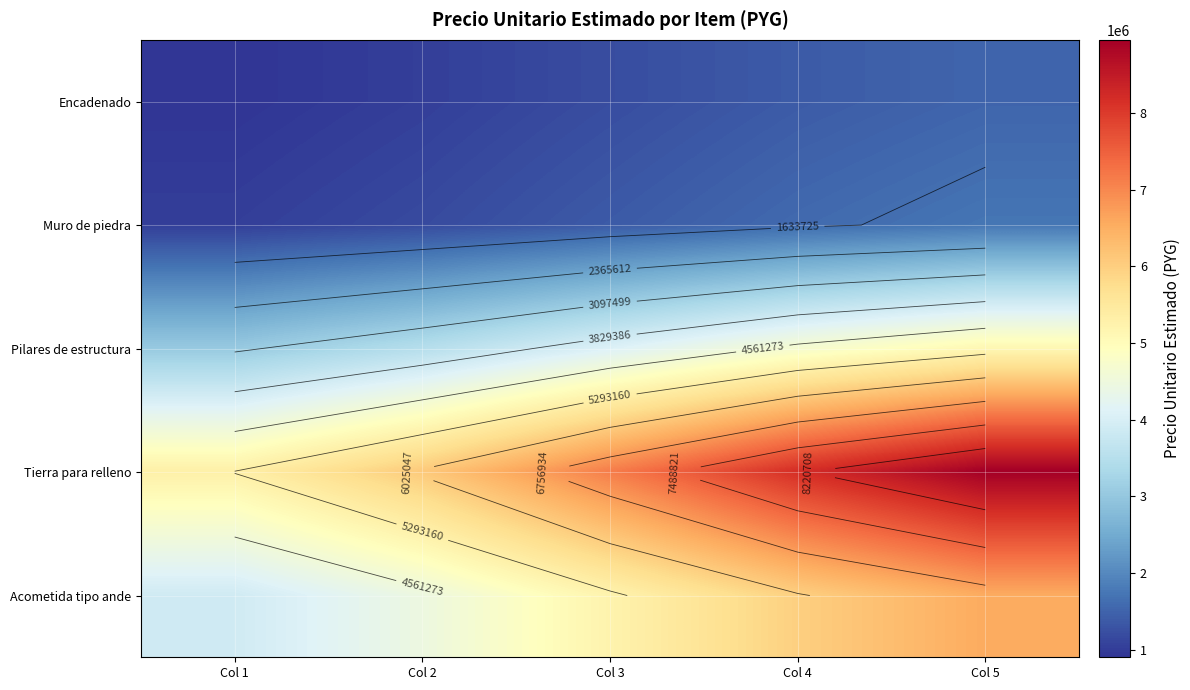

What is the sum of all Acometida tipo ande values?

26114105.9